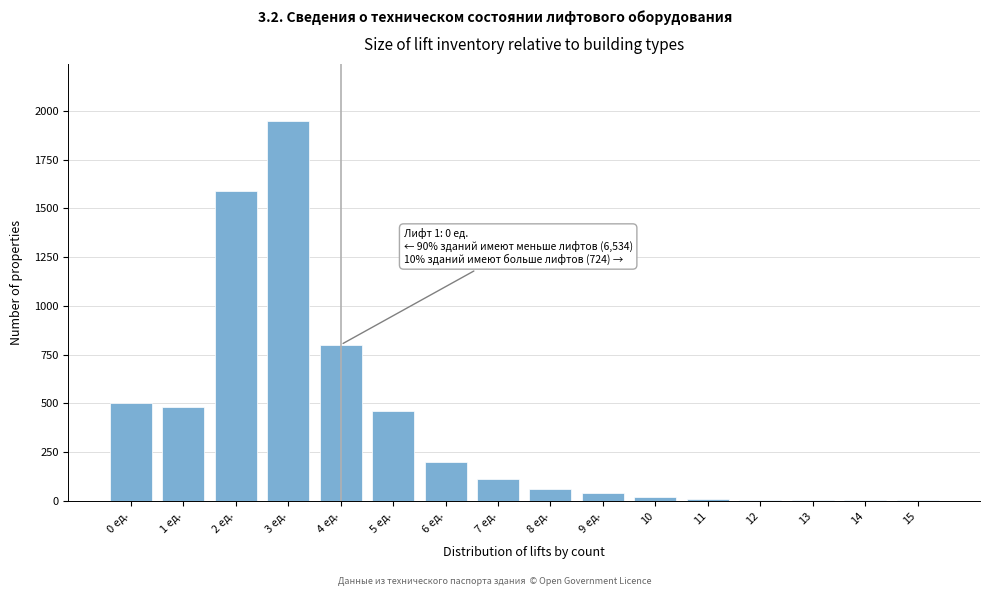

What is the greatest value displayed?

1950